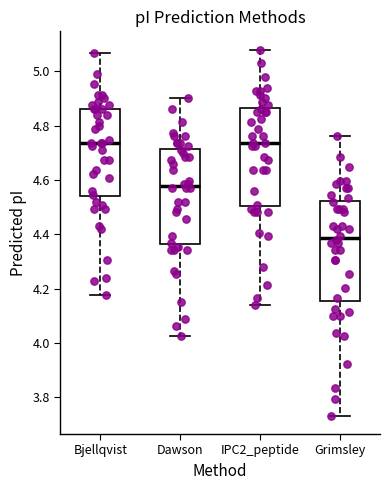

Reading left to right, transcribe this box plot: for each box, give where its median line is, the range the box spans, and where its two whiskers end, as read against the y-axis. The values are not printed on the chart, so give them approximately, as read against the axis.

Bjellqvist: median 4.74, box 4.54 to 4.86, whiskers 4.18 to 5.06
Dawson: median 4.58, box 4.36 to 4.72, whiskers 4.02 to 4.90
IPC2_peptide: median 4.74, box 4.50 to 4.86, whiskers 4.14 to 5.08
Grimsley: median 4.38, box 4.16 to 4.52, whiskers 3.74 to 4.76